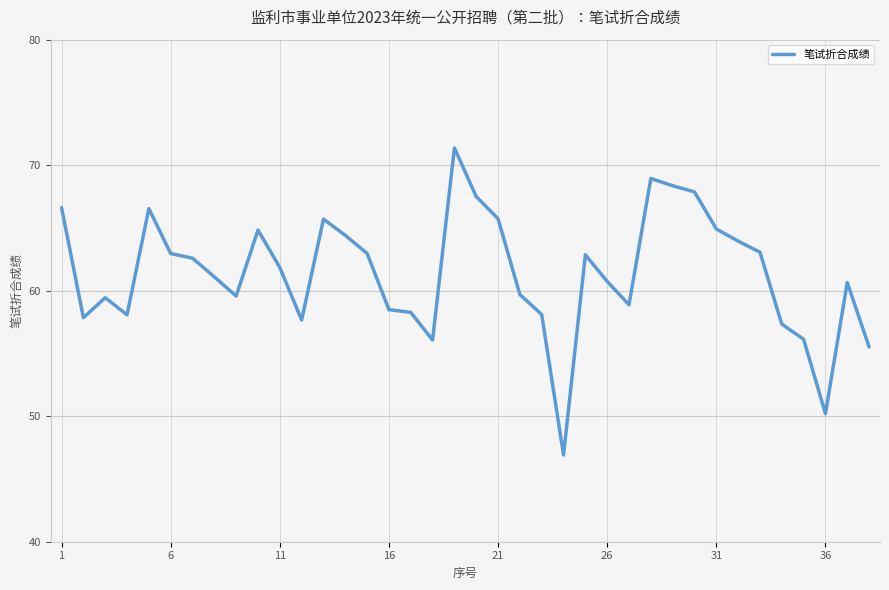

What is the difference between the maximum and minimum values?

24.5